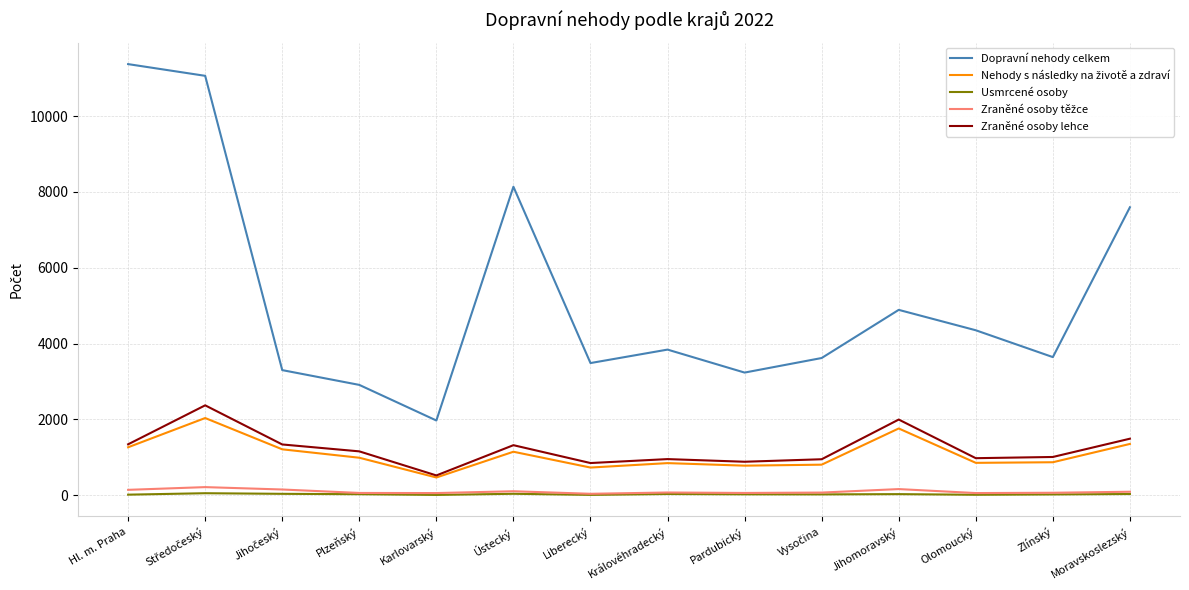

Is it true that Zraněné osoby lehce equals 521 at Karlovarský?

True